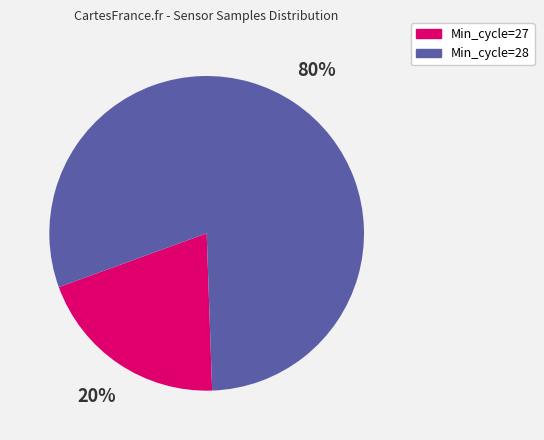

To the nearest percent, what is the difference between the largest and smallest slice percentages?

60%